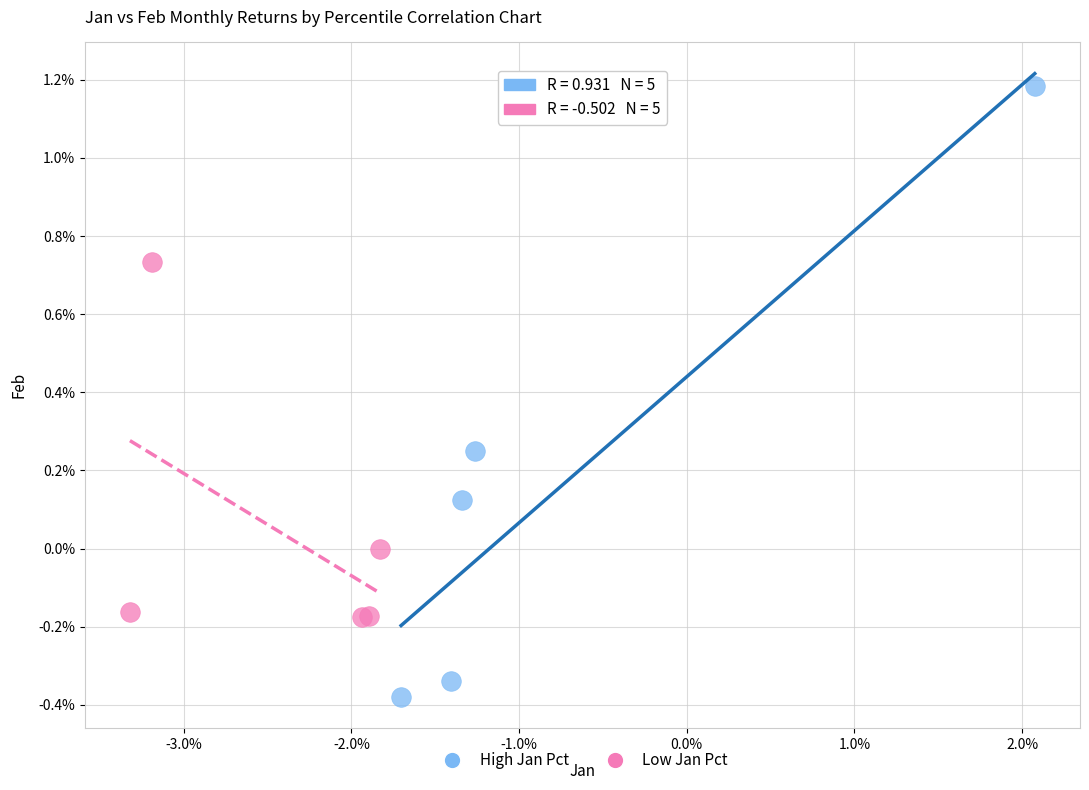

Which series contains the lowest Y value?

High Jan Pct